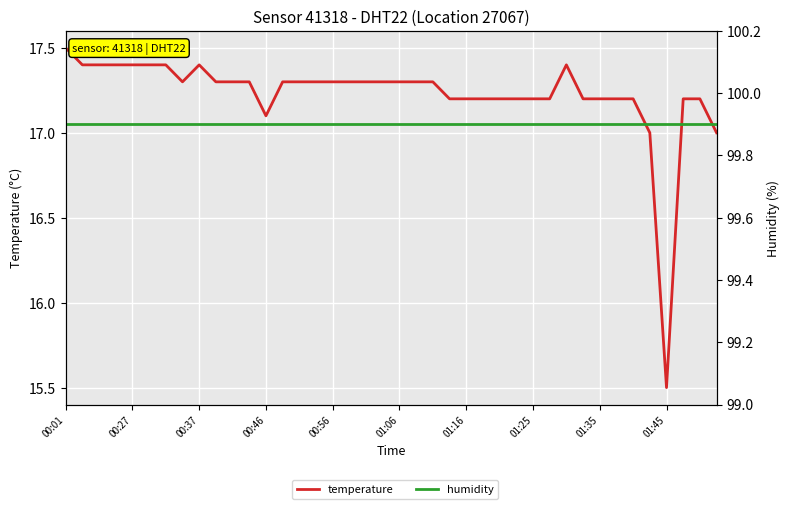

True or false: humidity and temperature cross at least once.

False